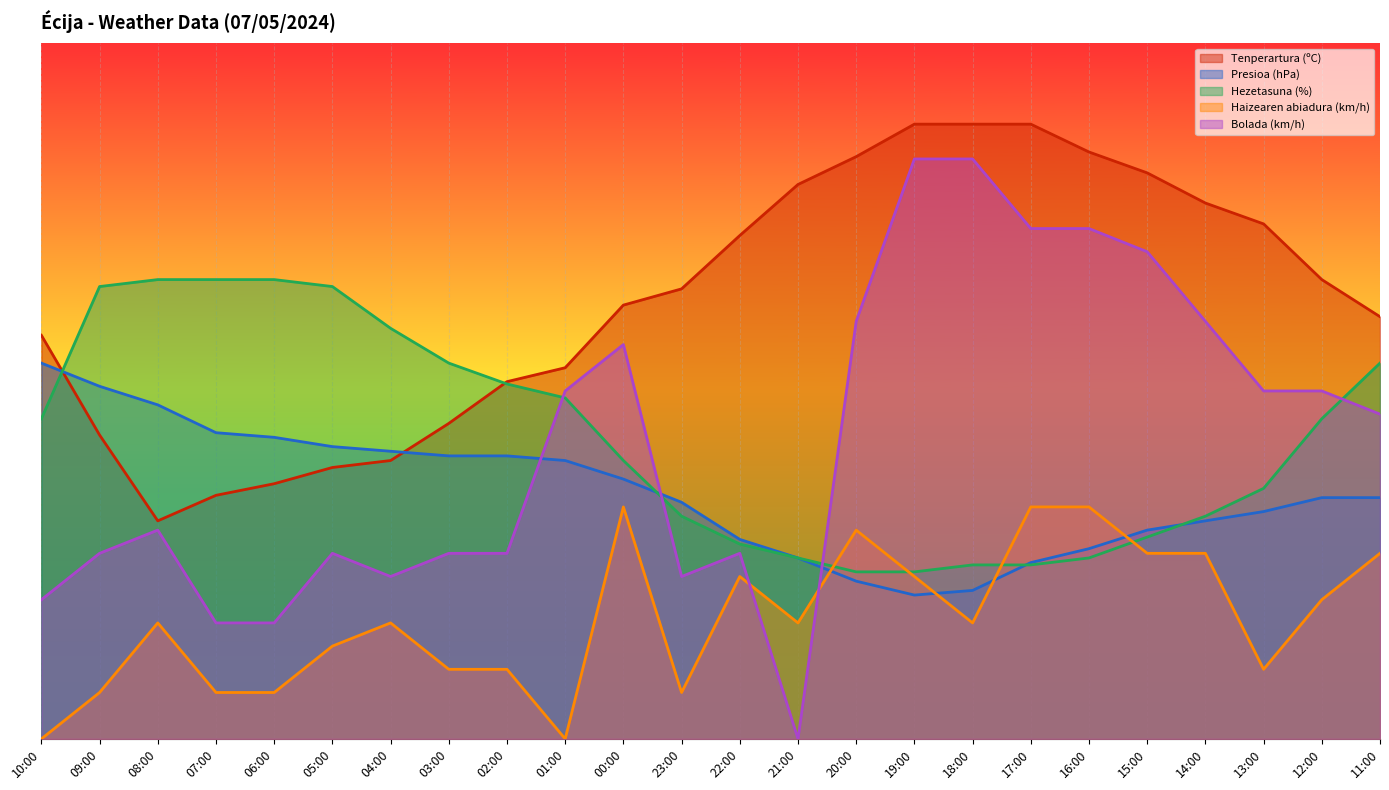

How many intersections are there between Haizearen abiadura (km/h) and Presioa (hPa)?

4